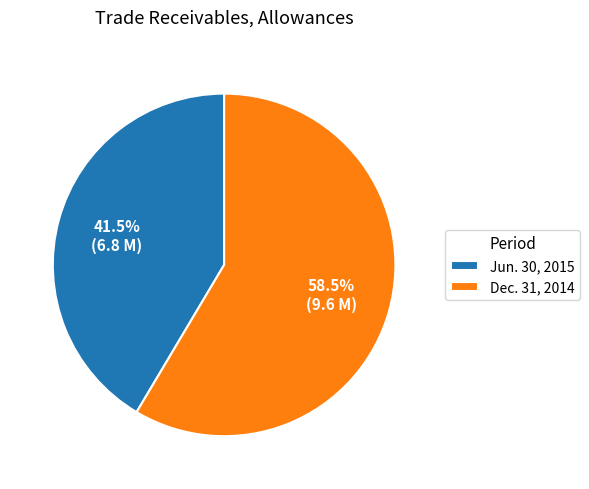

What is the majority slice?

Dec. 31, 2014